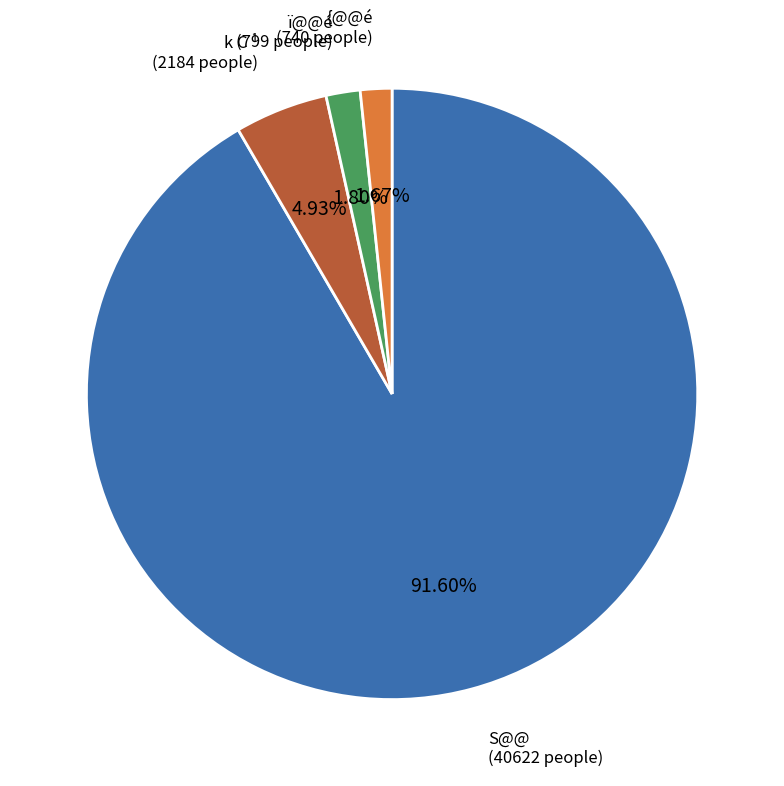

To the nearest percent, what is the difference between the largest and smallest slice percentages?

90%